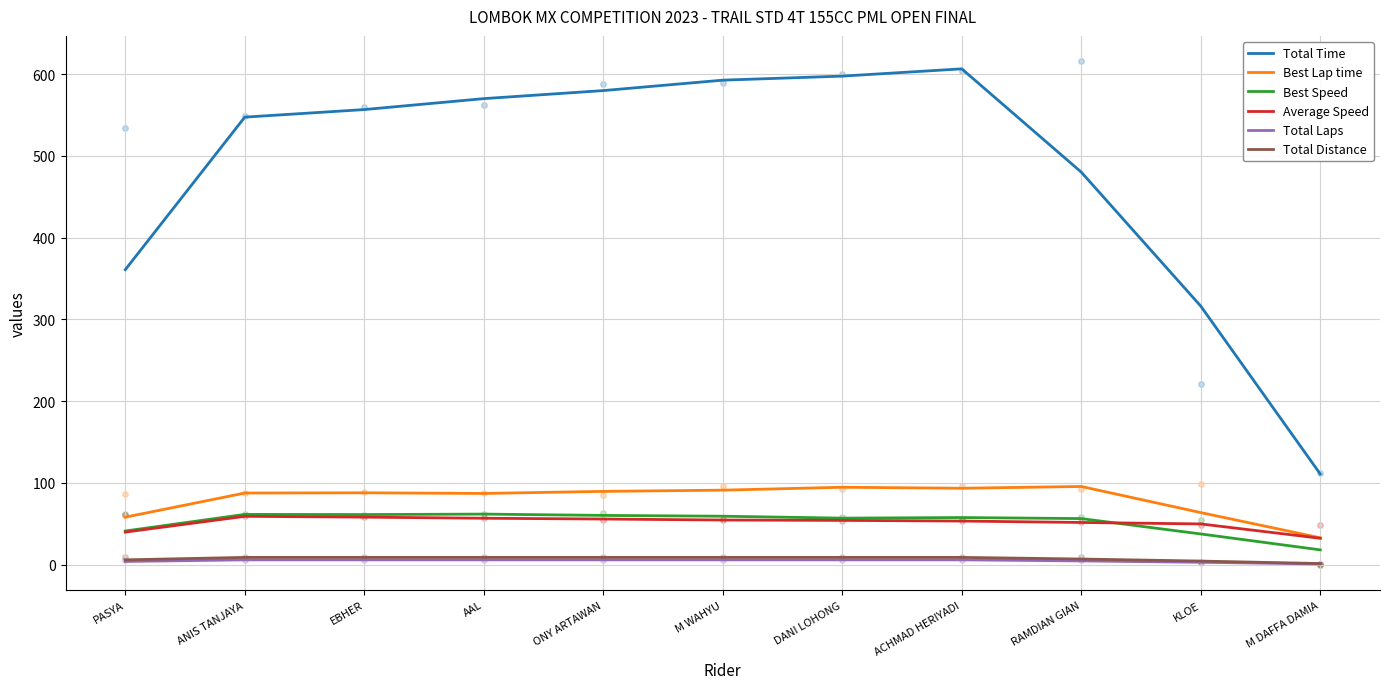

The Total Time series shows 195.5 at M DAFFA DAMIA. True or false?

False